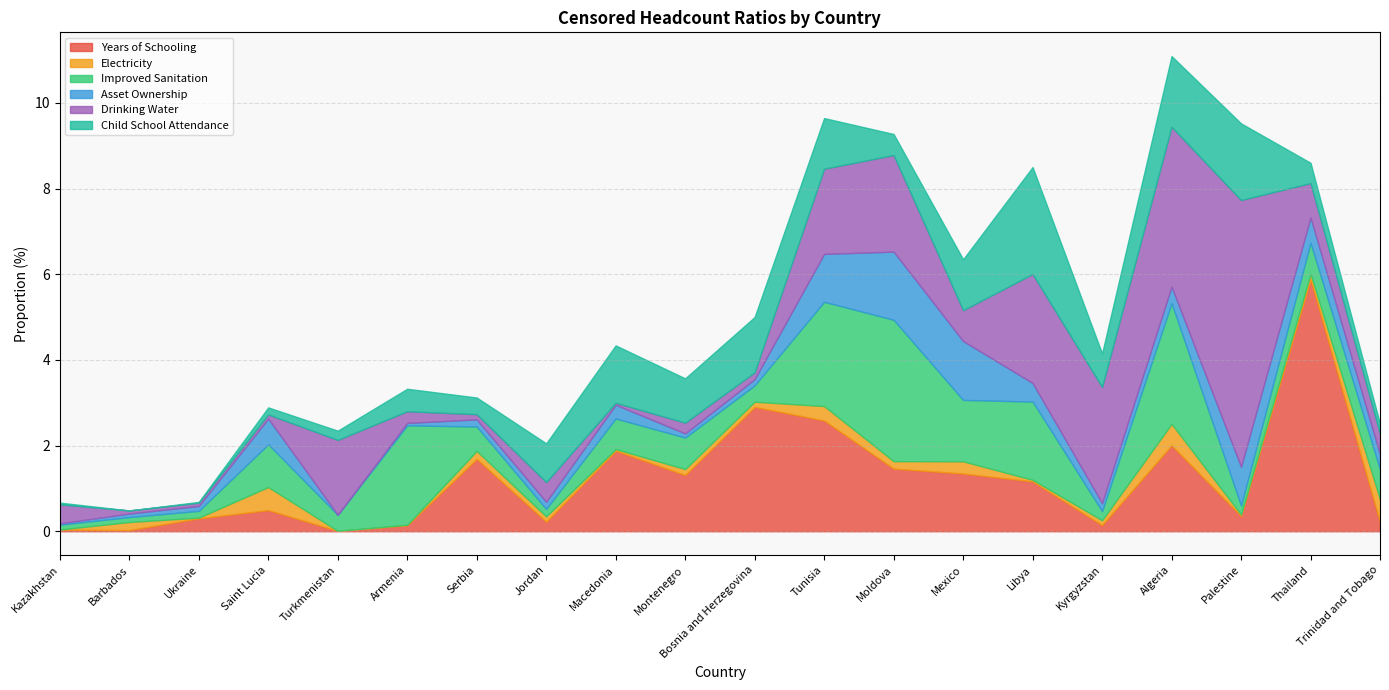

What is the sum of the Drinking Water values at Barbados and Jordan?

0.5